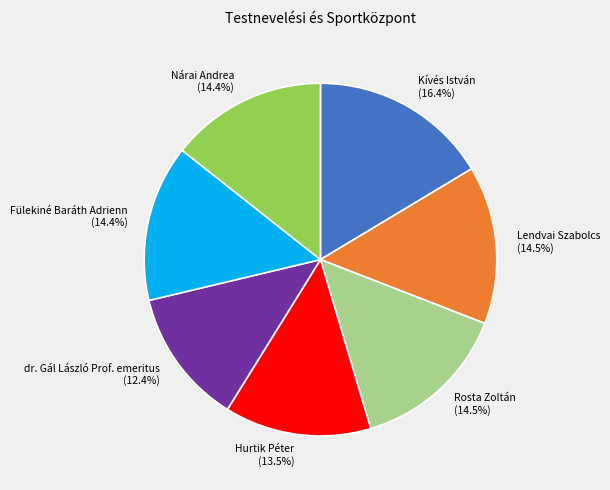

True or false: Nárai Andrea accounts for 14% of the total.

True